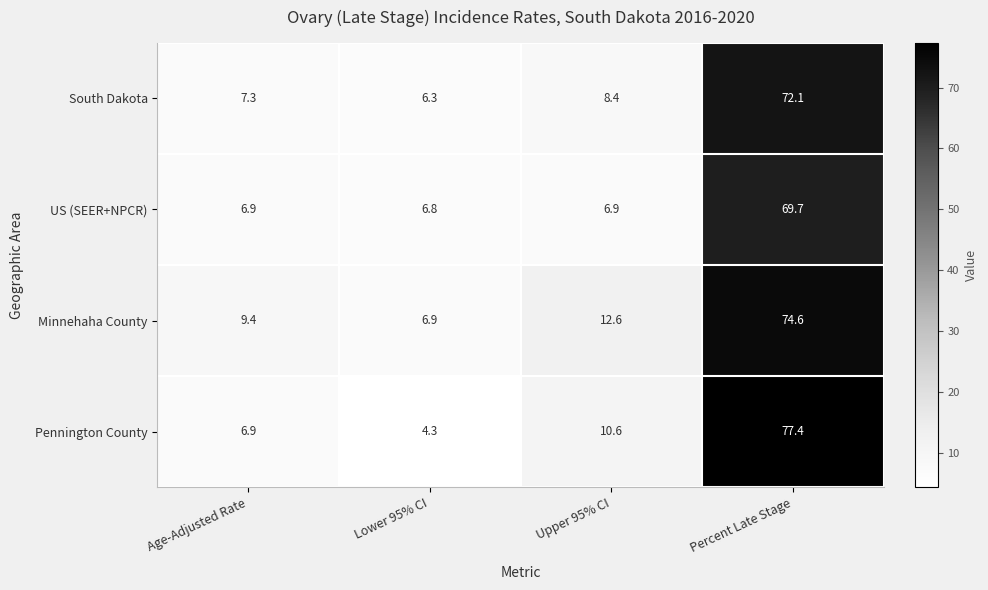

List the series in order of their overall mean, highest first.

Minnehaha County, Pennington County, South Dakota, US (SEER+NPCR)